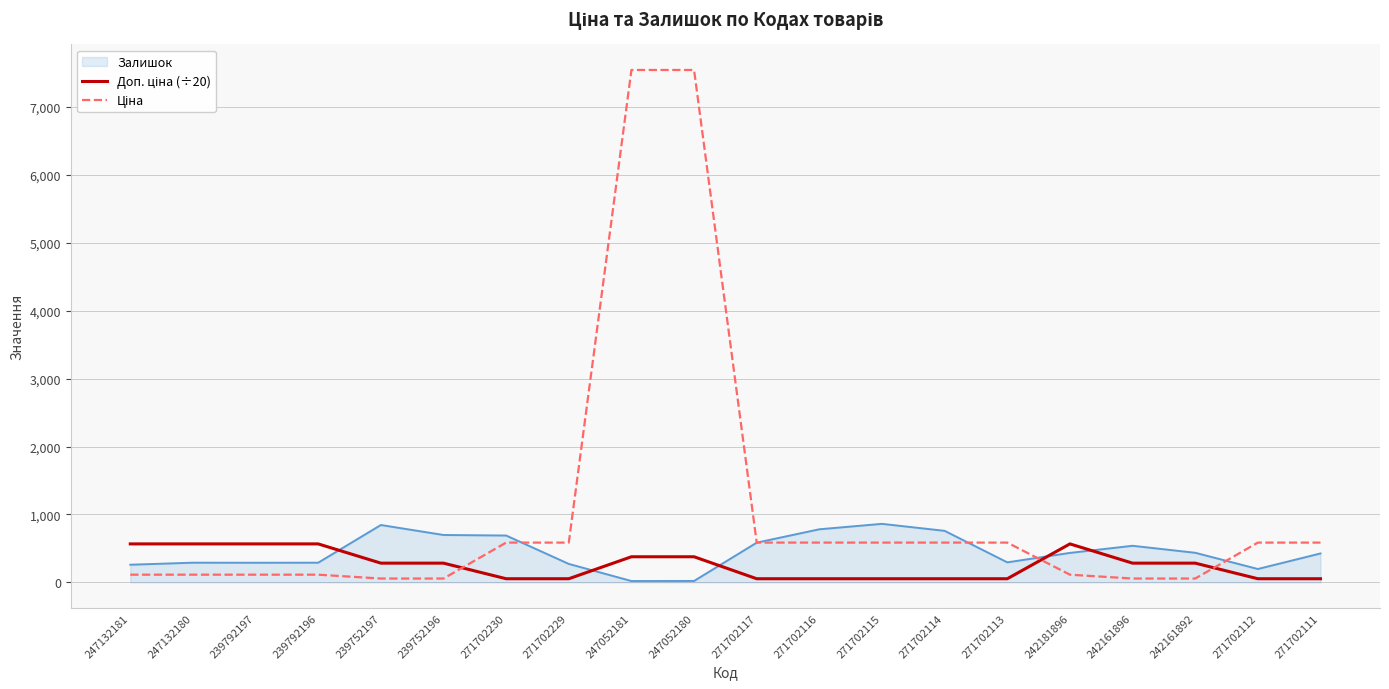

True or false: Залишок has a value of 495.6 at 271702116.

False